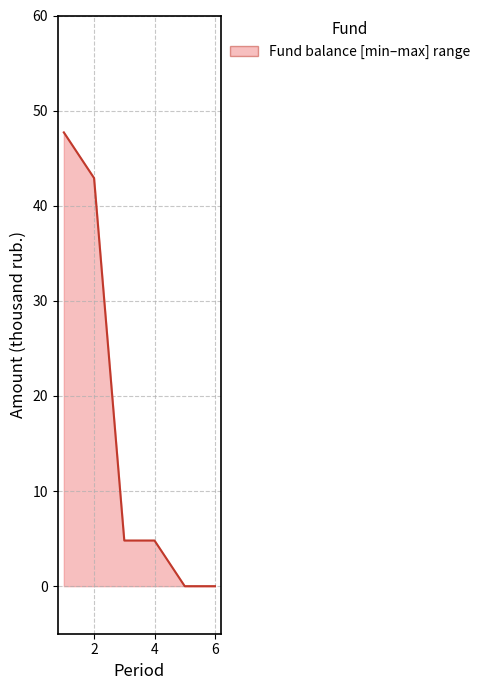

Reading right to left, list all the values displayed in this chart.

0.0	0.0	4.8	4.8	42.9	47.7